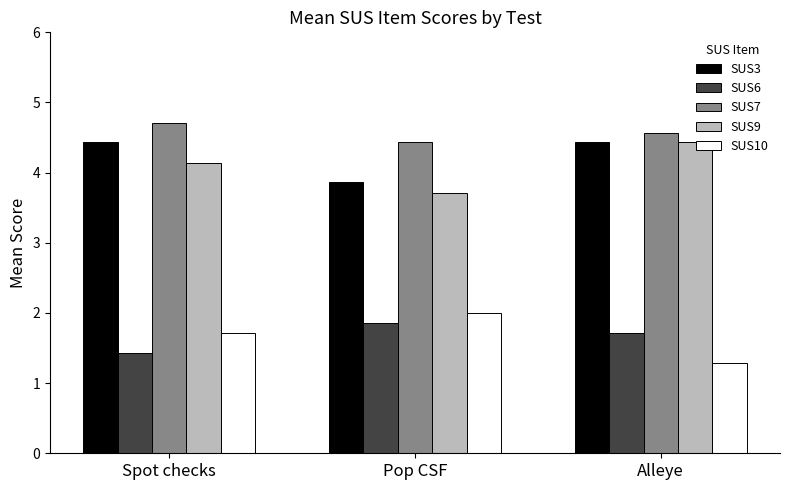

Reading left to right, transcribe all the data shown in this chart.

SUS3: 4.4	3.9	4.4
SUS6: 1.4	1.9	1.7
SUS7: 4.7	4.4	4.6
SUS9: 4.1	3.7	4.4
SUS10: 1.7	2.0	1.3